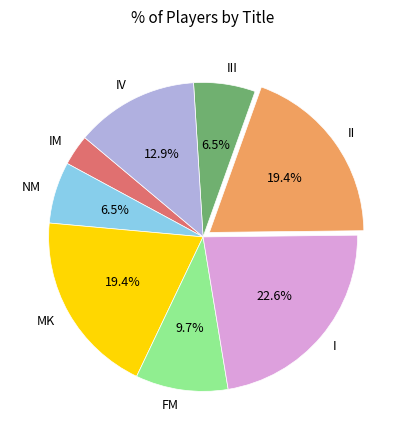

Combined, what portion of the pie is NM and MK?

25.8%